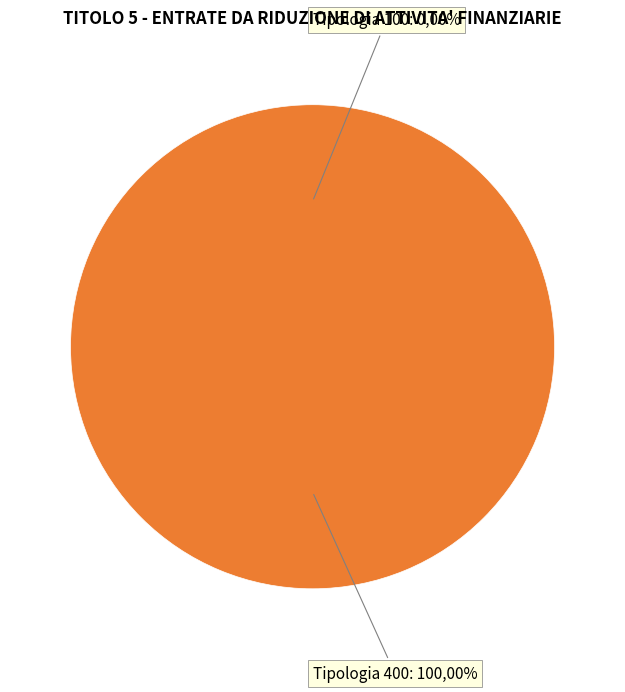

Does any single category account for the majority?

Yes